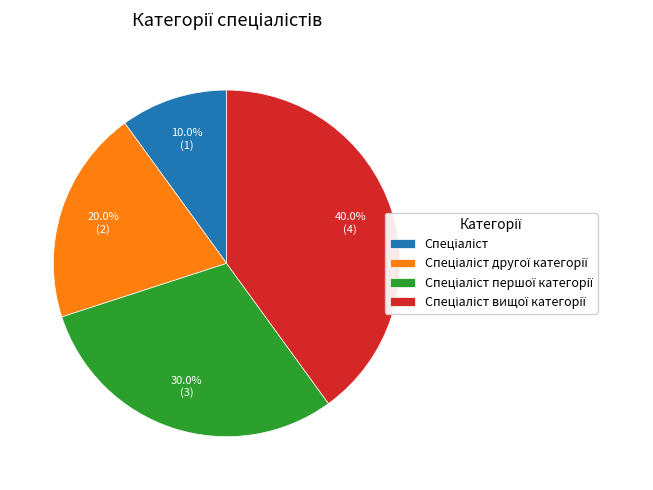

Does any single category account for the majority?

No